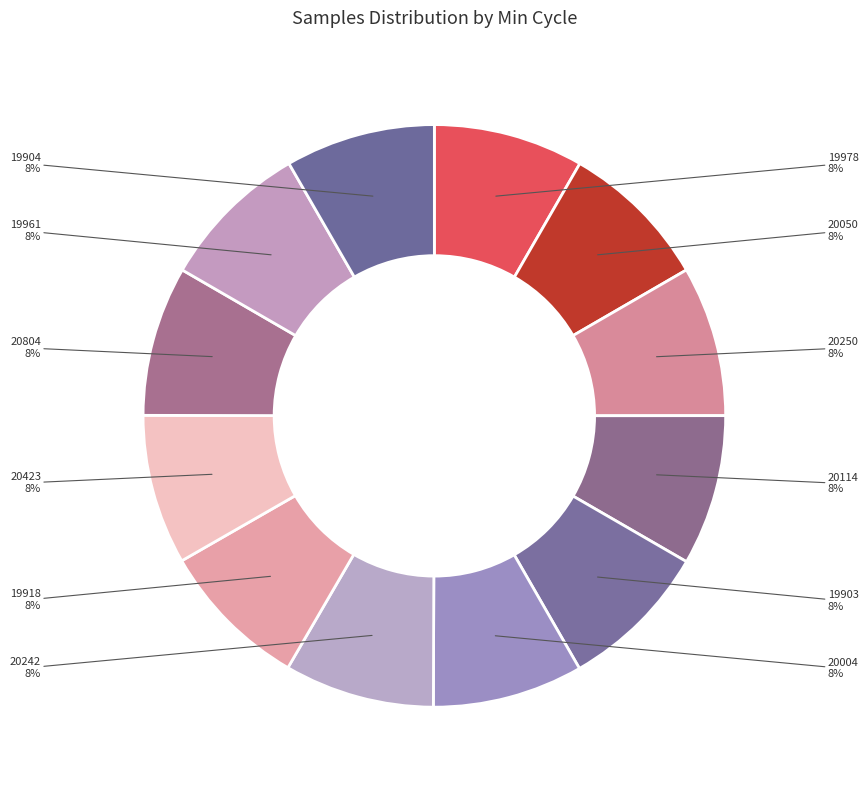

How many segments does this pie chart have?

12